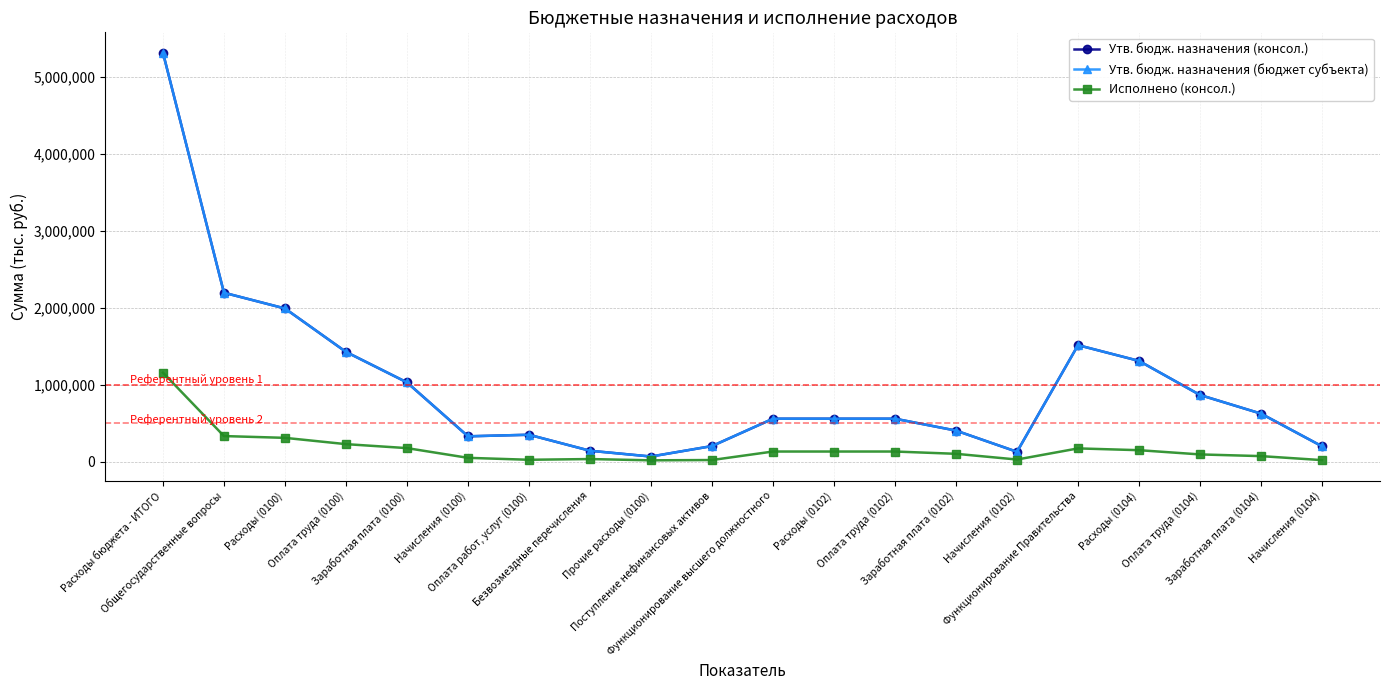

Is this an area chart (filled region under the line)?

No